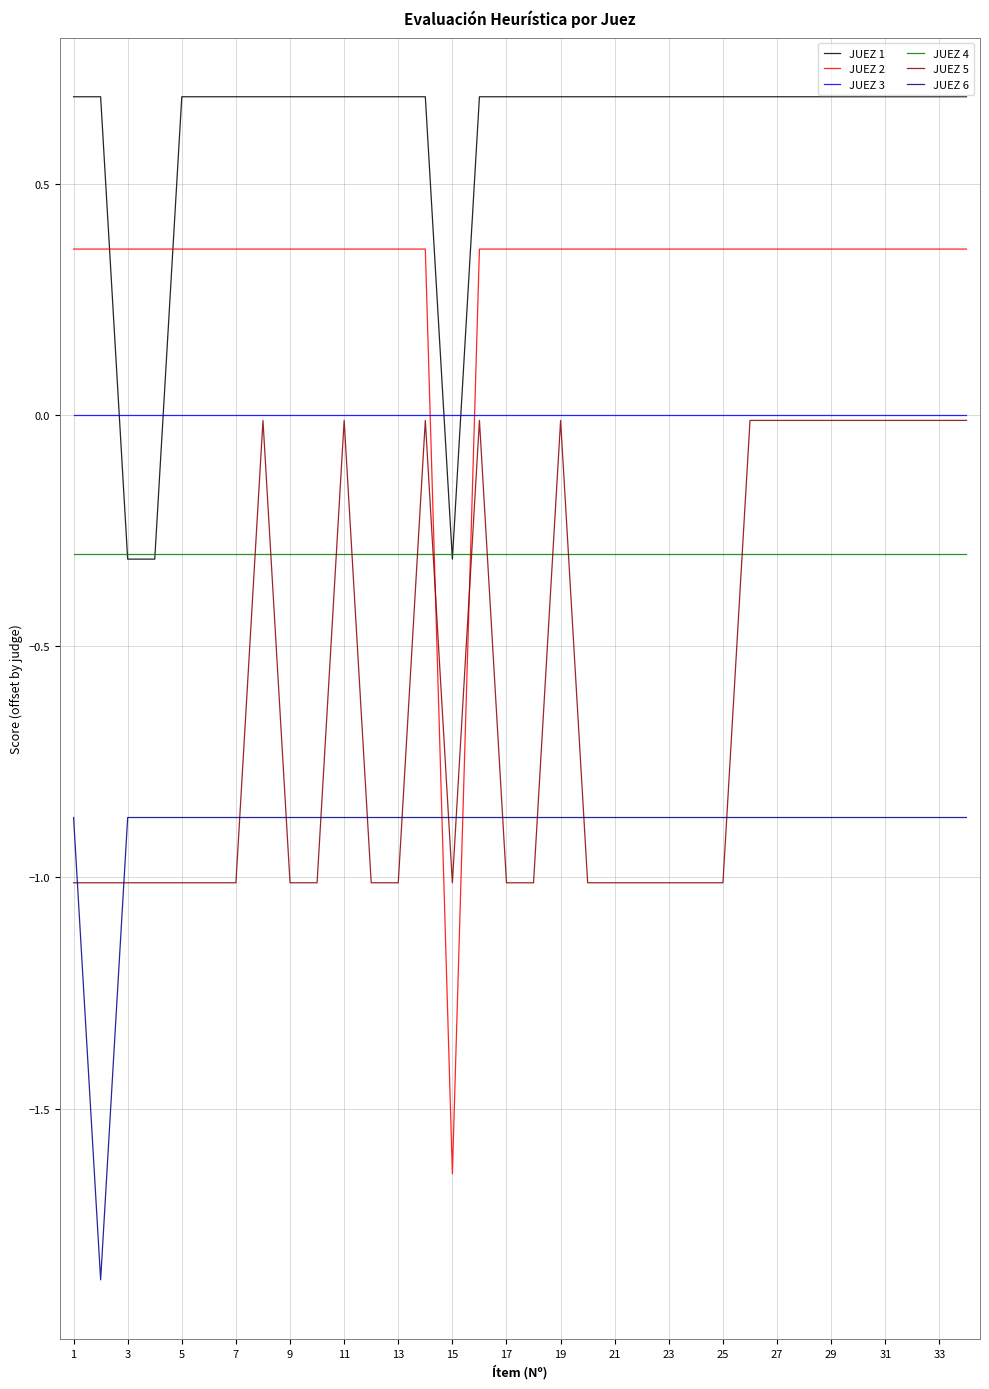

Which series has the largest total across all categories?

JUEZ 1